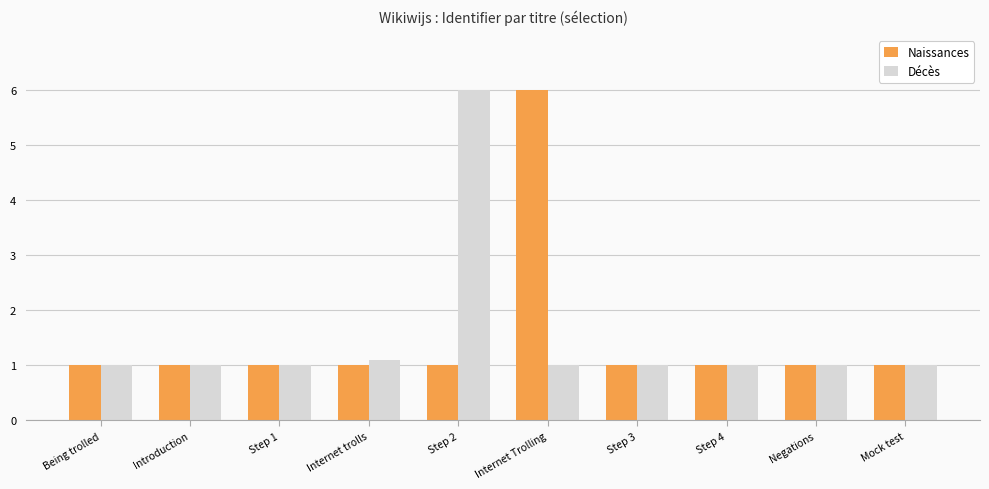

How many Naissances values are between 1 and 2?

9